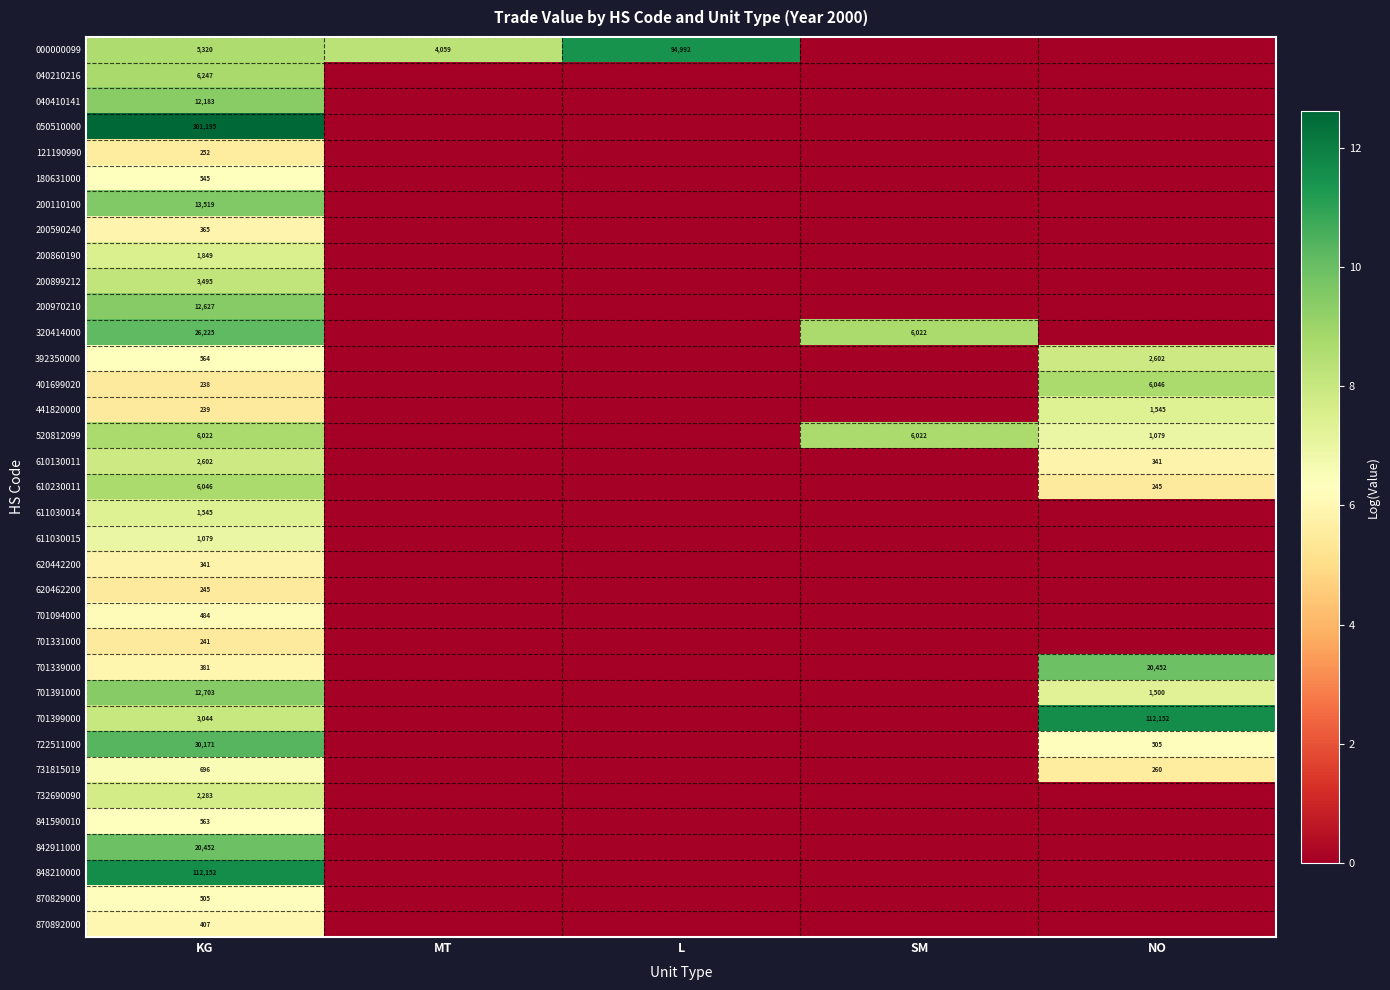

The value of 701094000 at KG is 484. True or false?

True